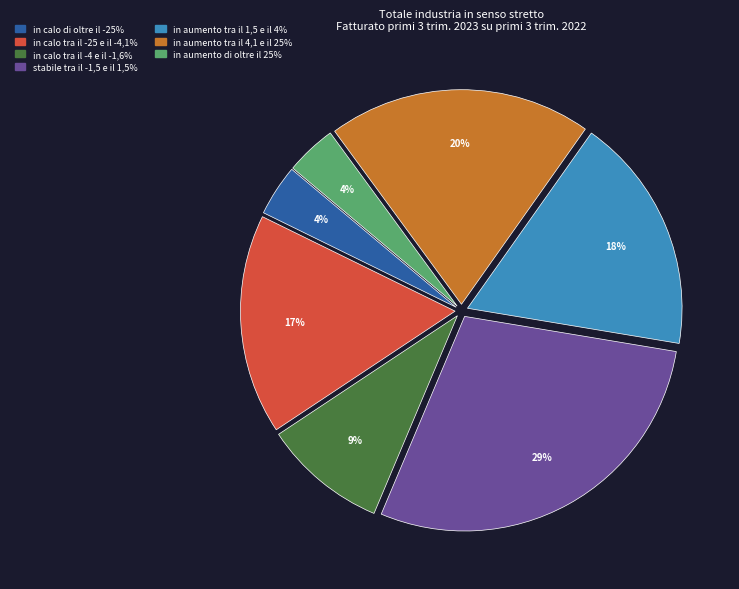

What is the ratio of the value at in calo tra il -4 e il -1,6% to the value at in aumento tra il 1,5 e il 4%?

0.5